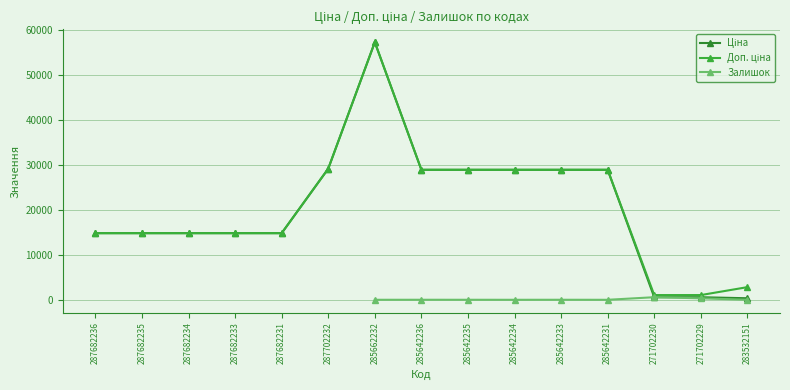

The Доп. ціна series shows 23920.6 at 287682231. True or false?

False